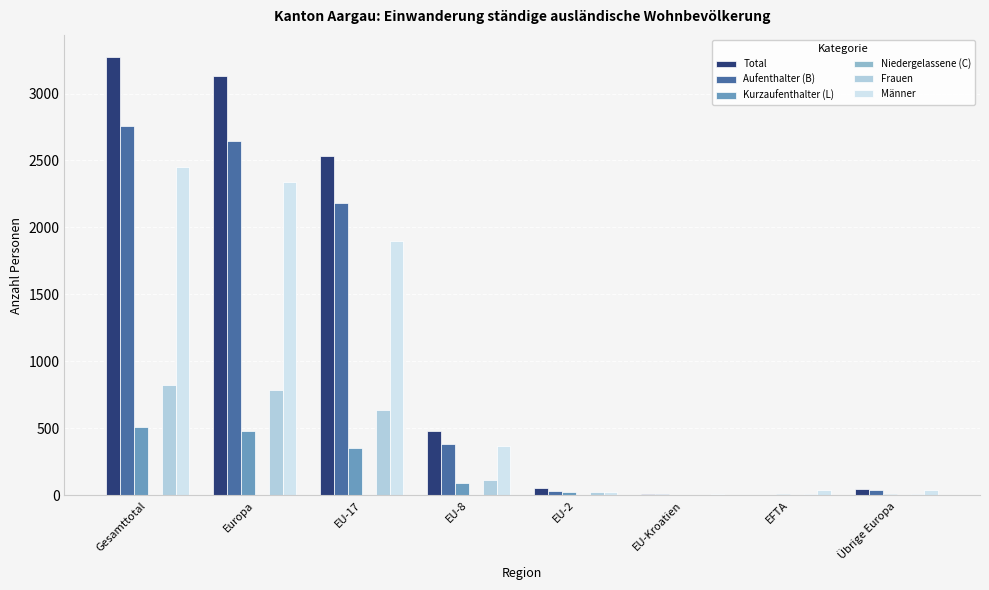

Where is Kurzaufenthalter (L) nearest to the value 256?

EU-17